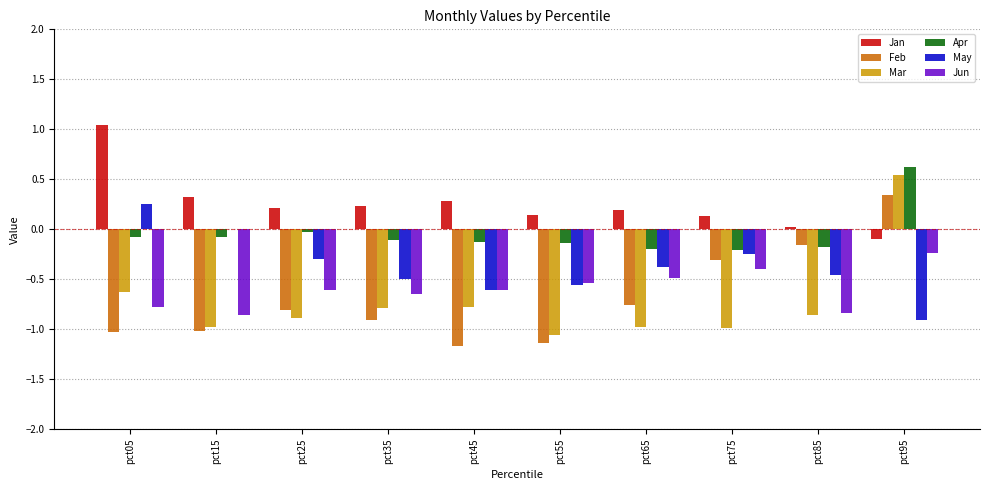

What are all the series names shown in the legend?

Jan, Feb, Mar, Apr, May, Jun